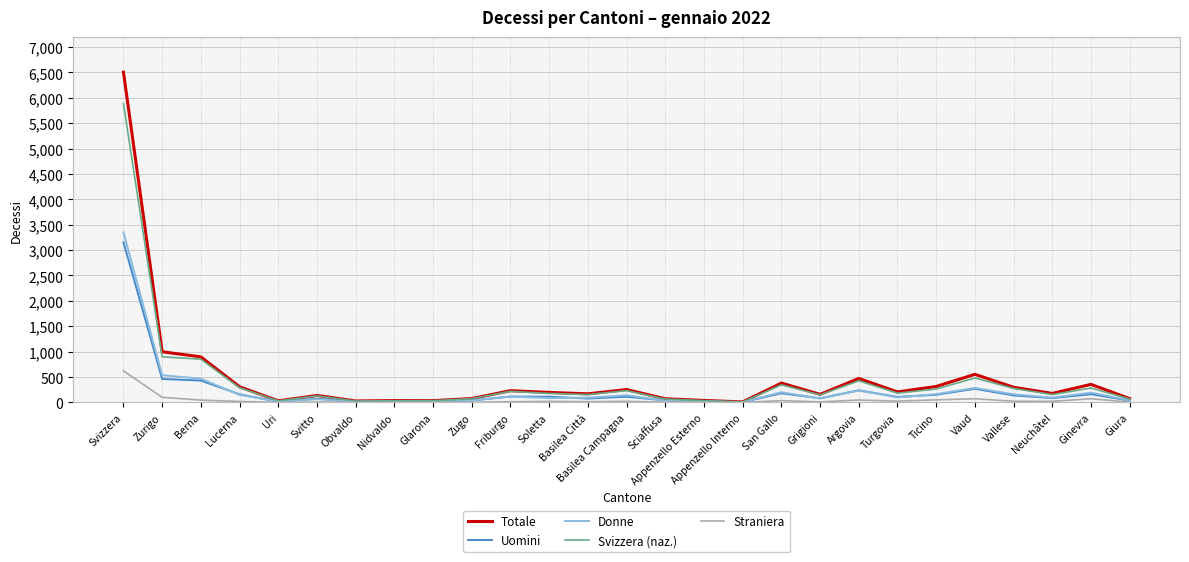

Where is the first local maximum for Totale?

Svitto